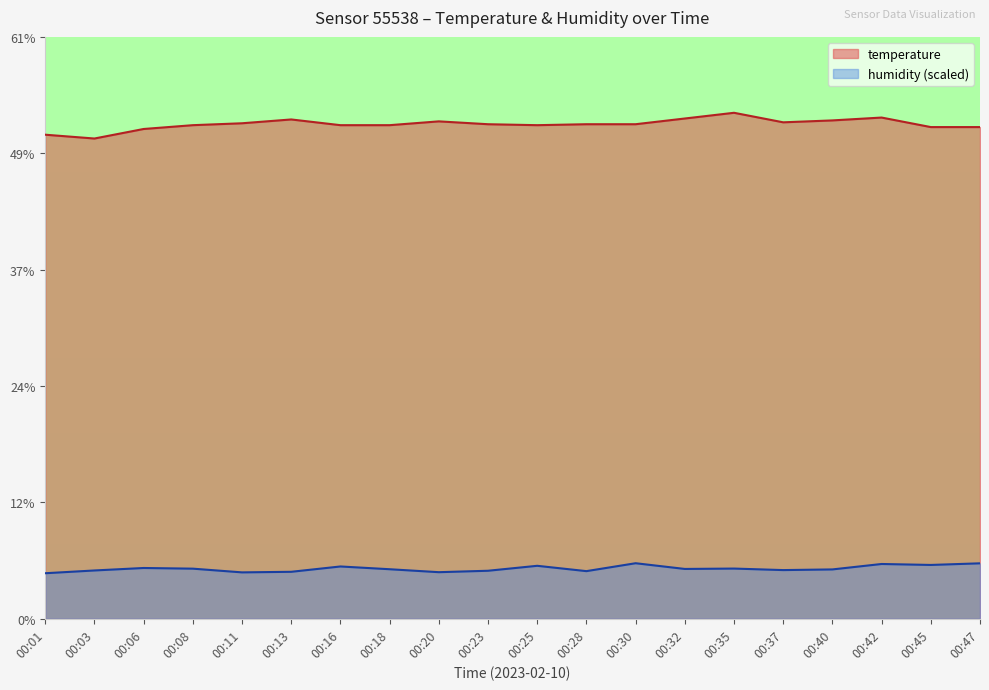

True or false: humidity and temperature intersect in this chart.

False